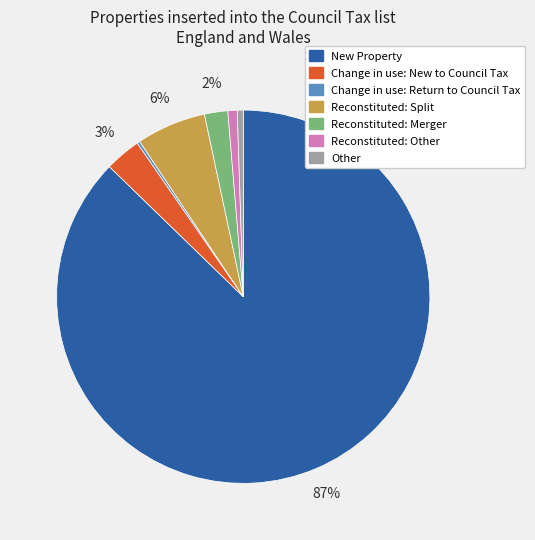

To the nearest percent, what is the average slice percentage?

14%